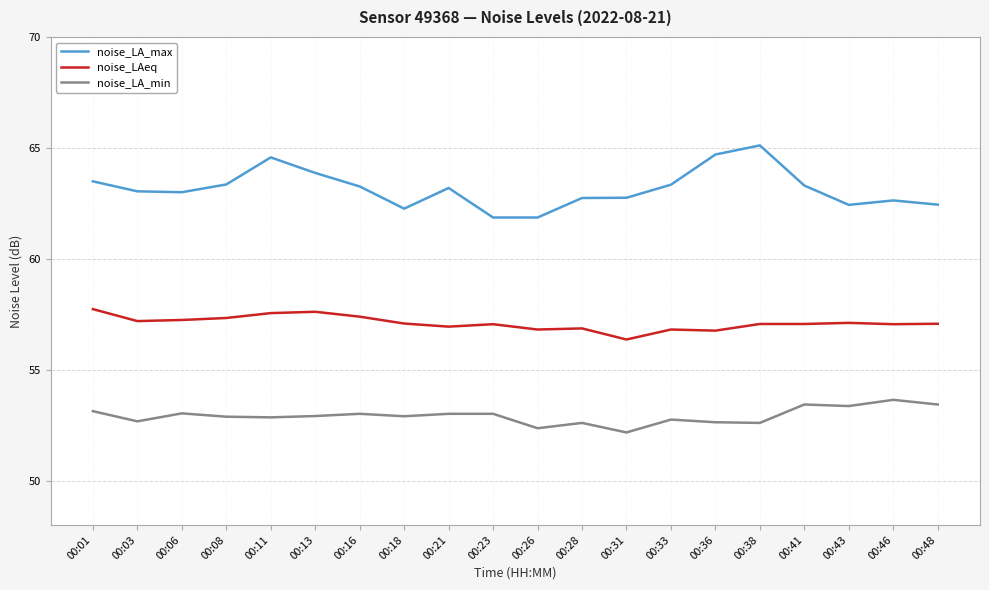

What is the spread (max minus min) of values at 00:21?

10.2